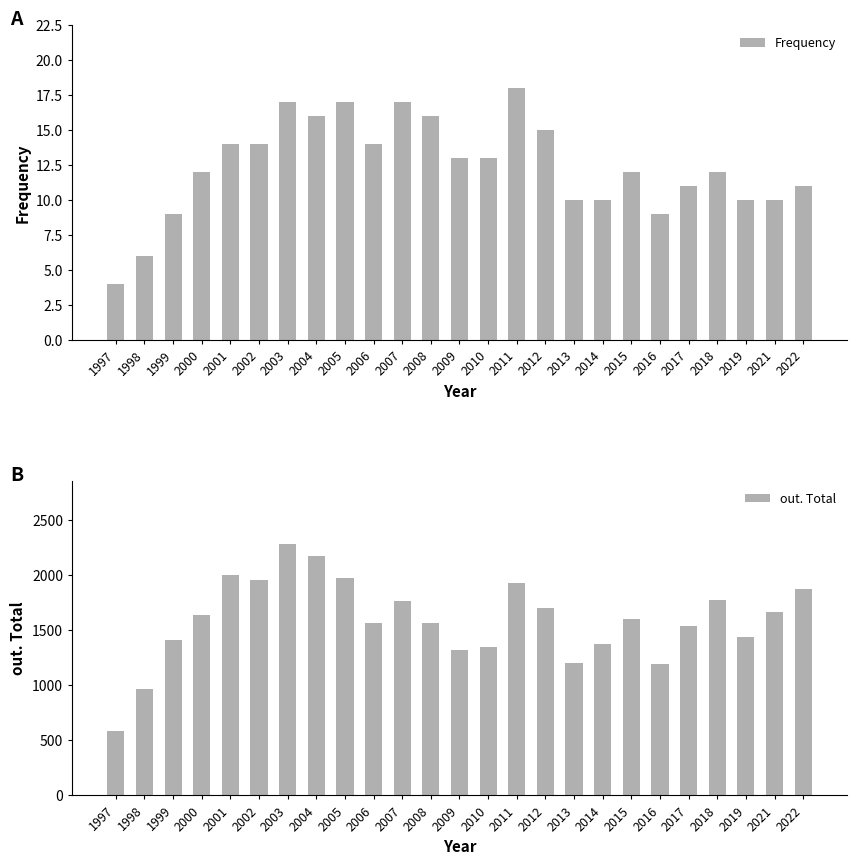

The value of Frequency at 2008 is 24. True or false?

False